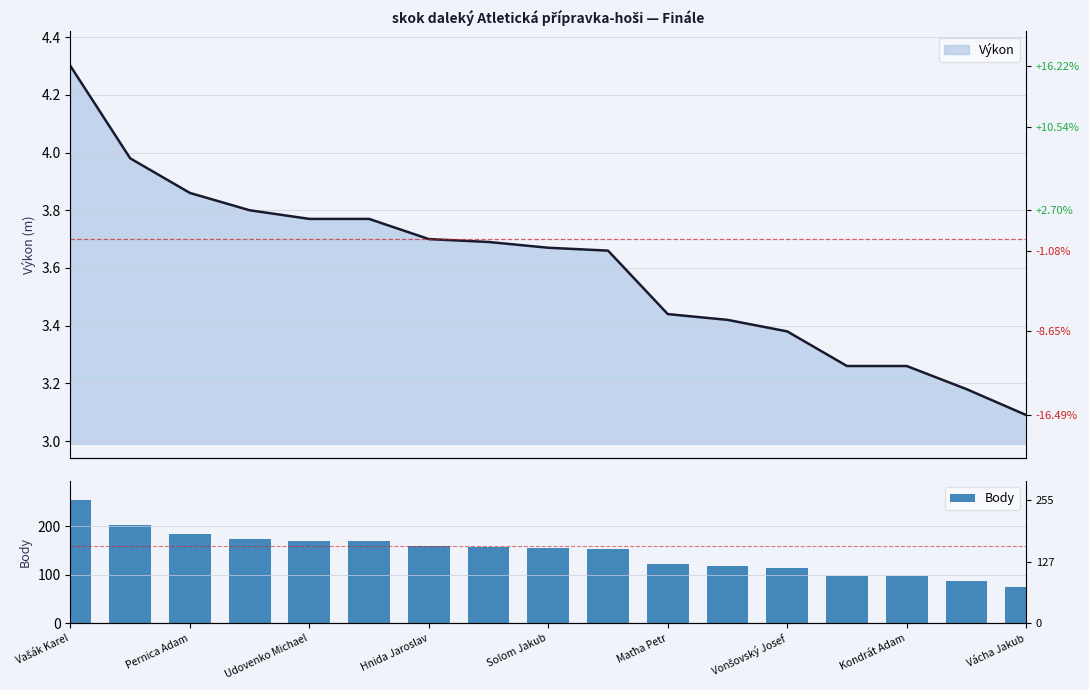

At which label does the data first exceed 155?

Vašák Karel